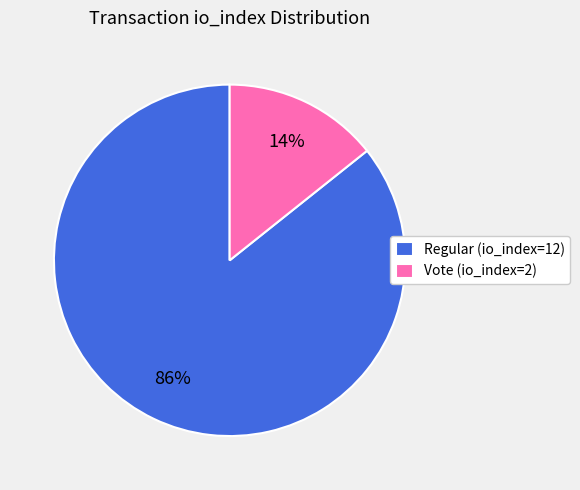

Is Vote (io_index=2) the majority of the pie?

No